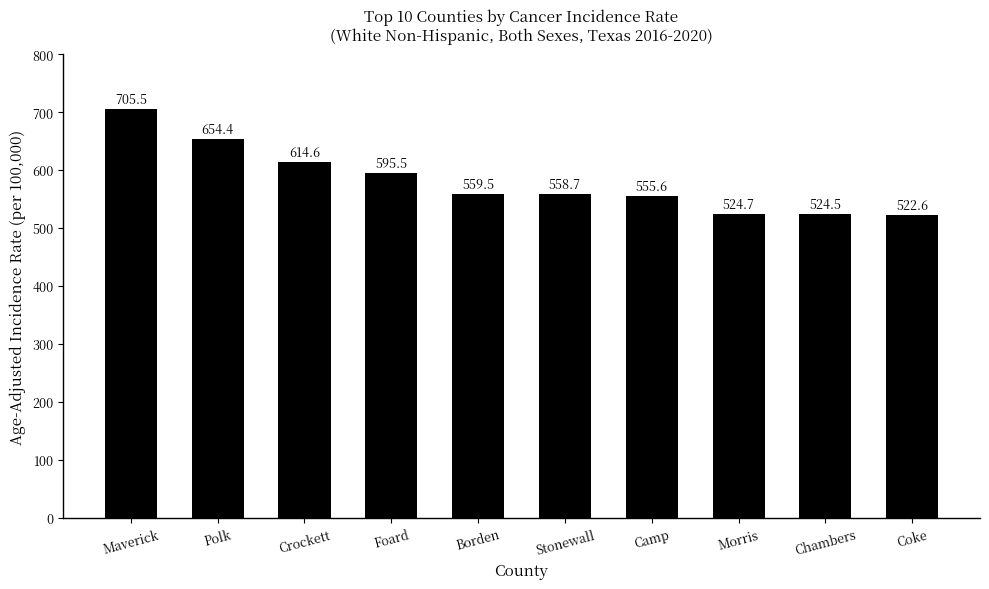

What is the value of the 1st bar from the left?

705.5